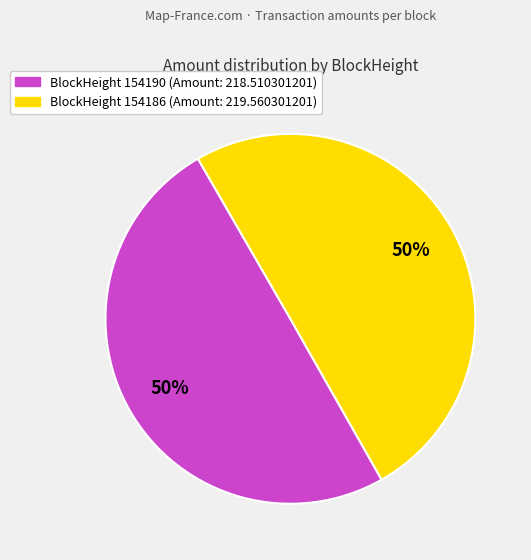

To the nearest percent, what is the average slice percentage?

50%